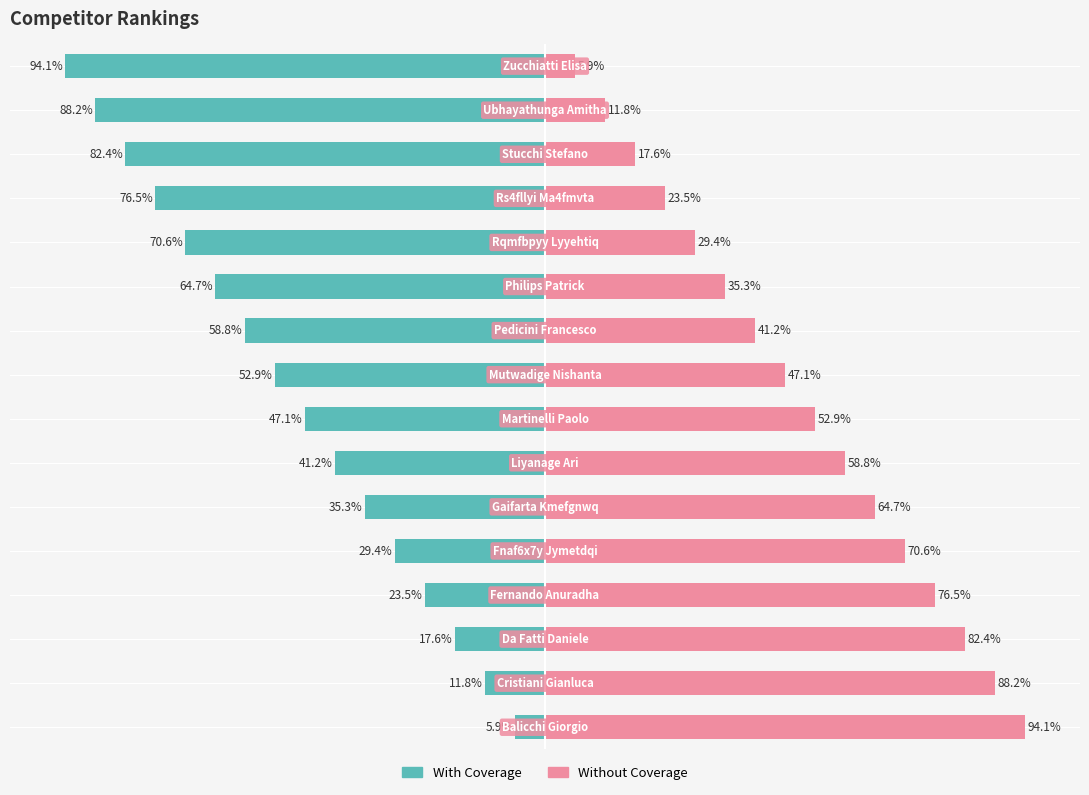

What is the difference between the maximum and minimum values in the With Coverage series?

88.2